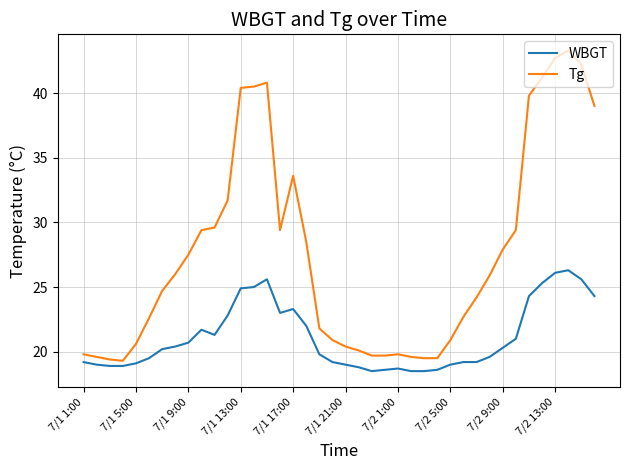

Does the chart have visible grid lines?

Yes